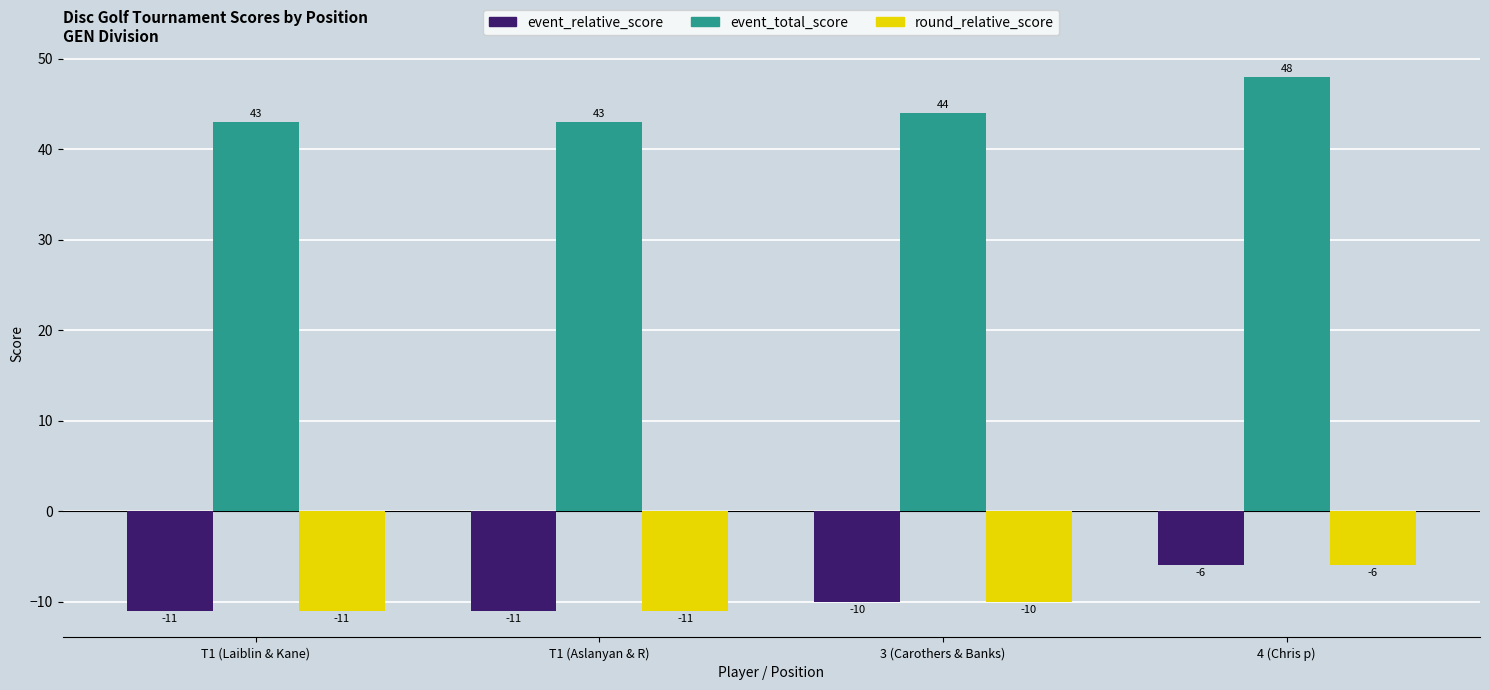

Which series has the largest total across all categories?

event_total_score